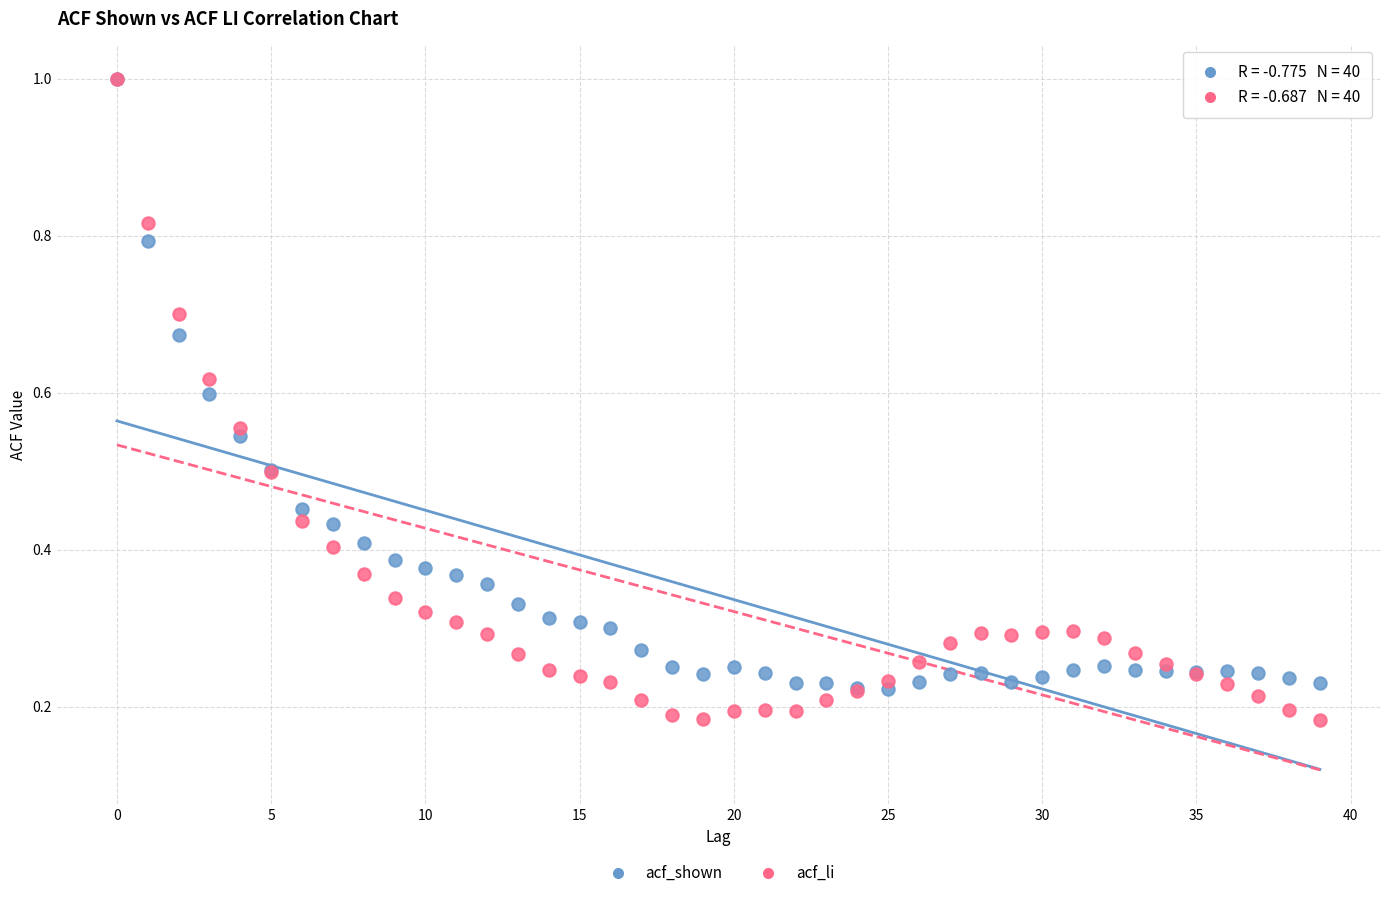

What are all the series names shown in the legend?

acf_shown, acf_li